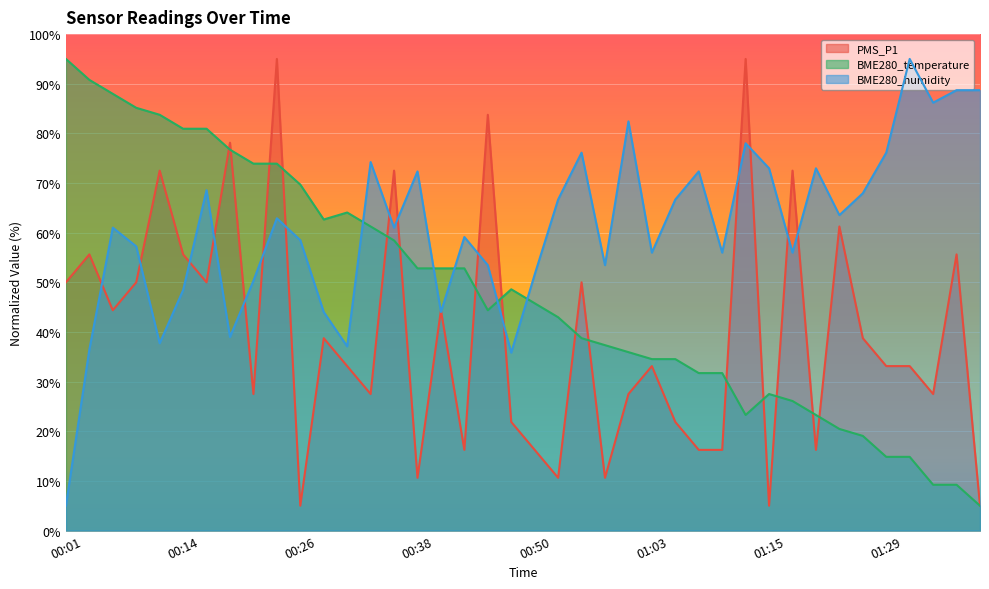

Between 00:16 and 01:34, which is larger?

00:16